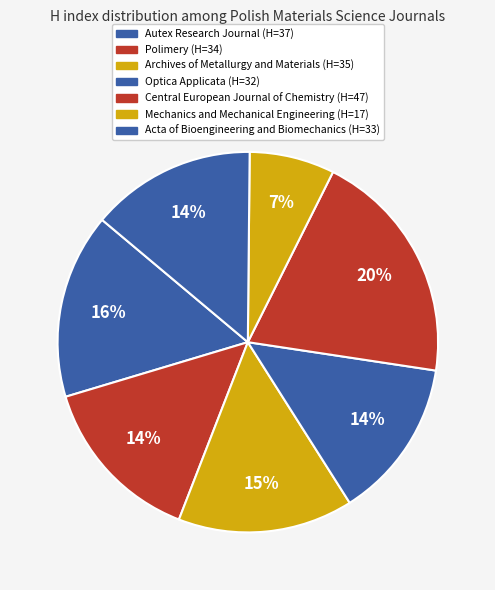

Is it true that Archives of Metallurgy and Materials is 29% of the pie?

False